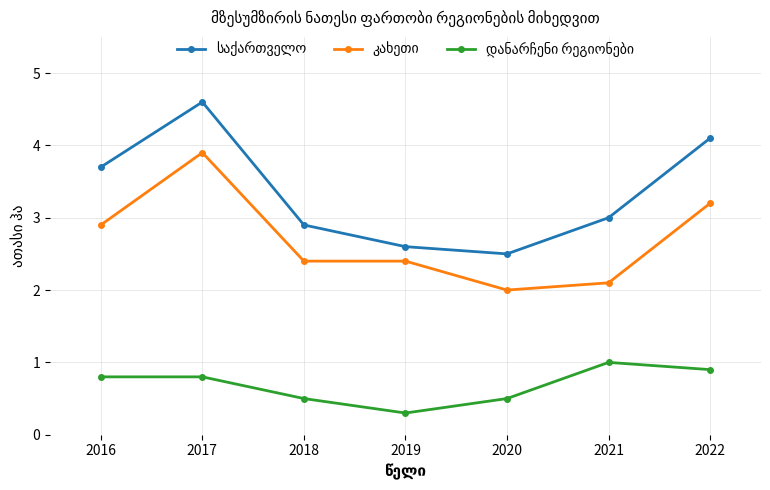

What is the maximum value shown in the chart?

4.6